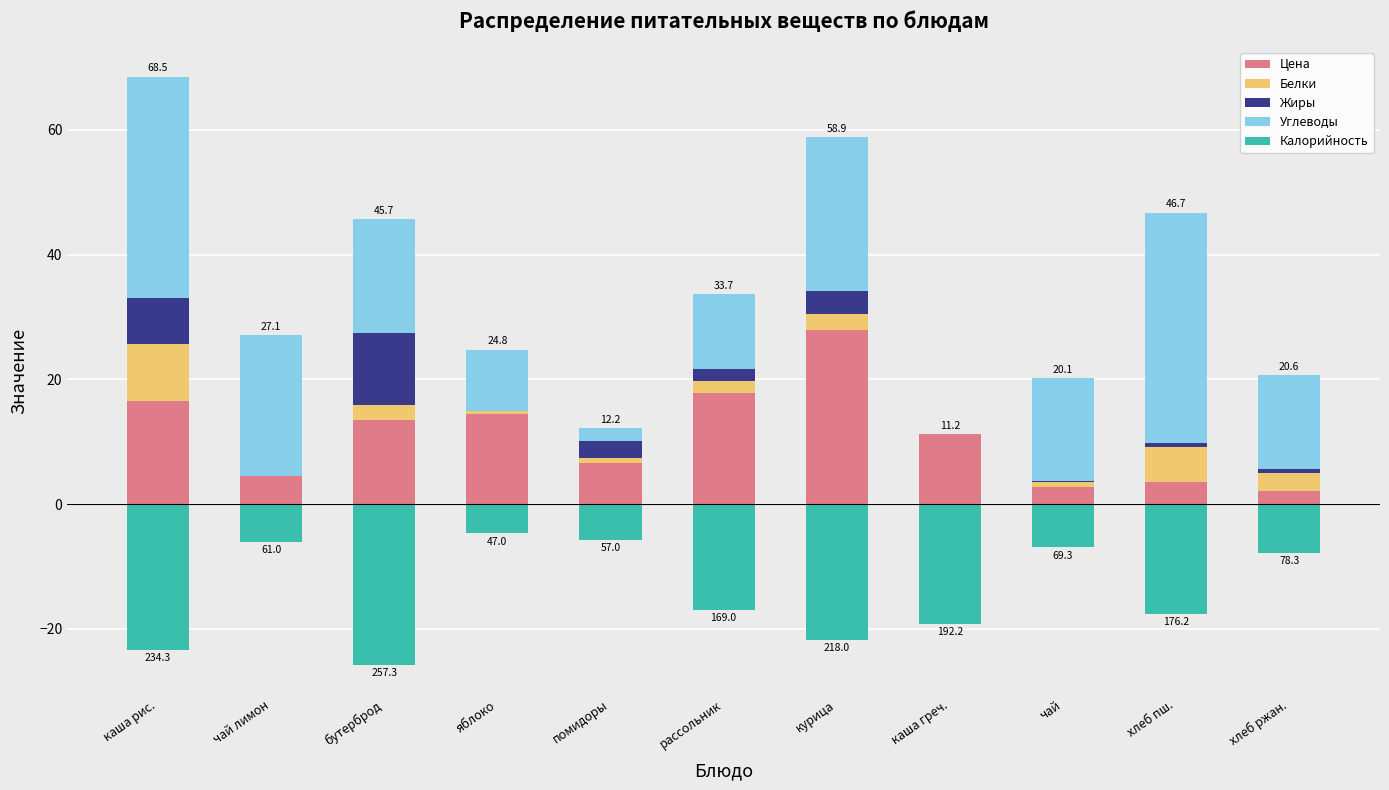

At чай лимон, list the series in order from smallest to largest.

Калорийность, Жиры, Белки, Цена, Углеводы